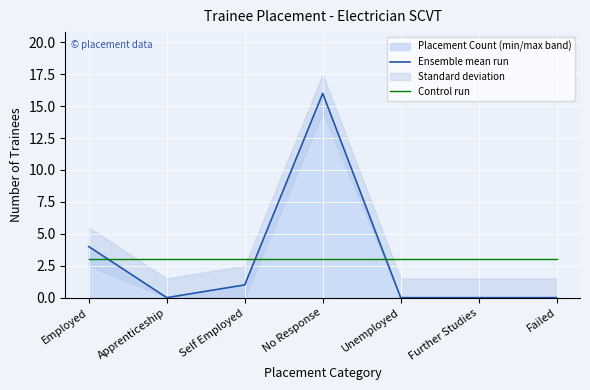

Reading left to right, extract all data points from this chart.

Ensemble mean run: Employed=4	Apprenticeship=0	Self Employed=1	No Response=16	Unemployed=0	Further Studies=0	Failed=0
Control run: Employed=3	Apprenticeship=3	Self Employed=3	No Response=3	Unemployed=3	Further Studies=3	Failed=3